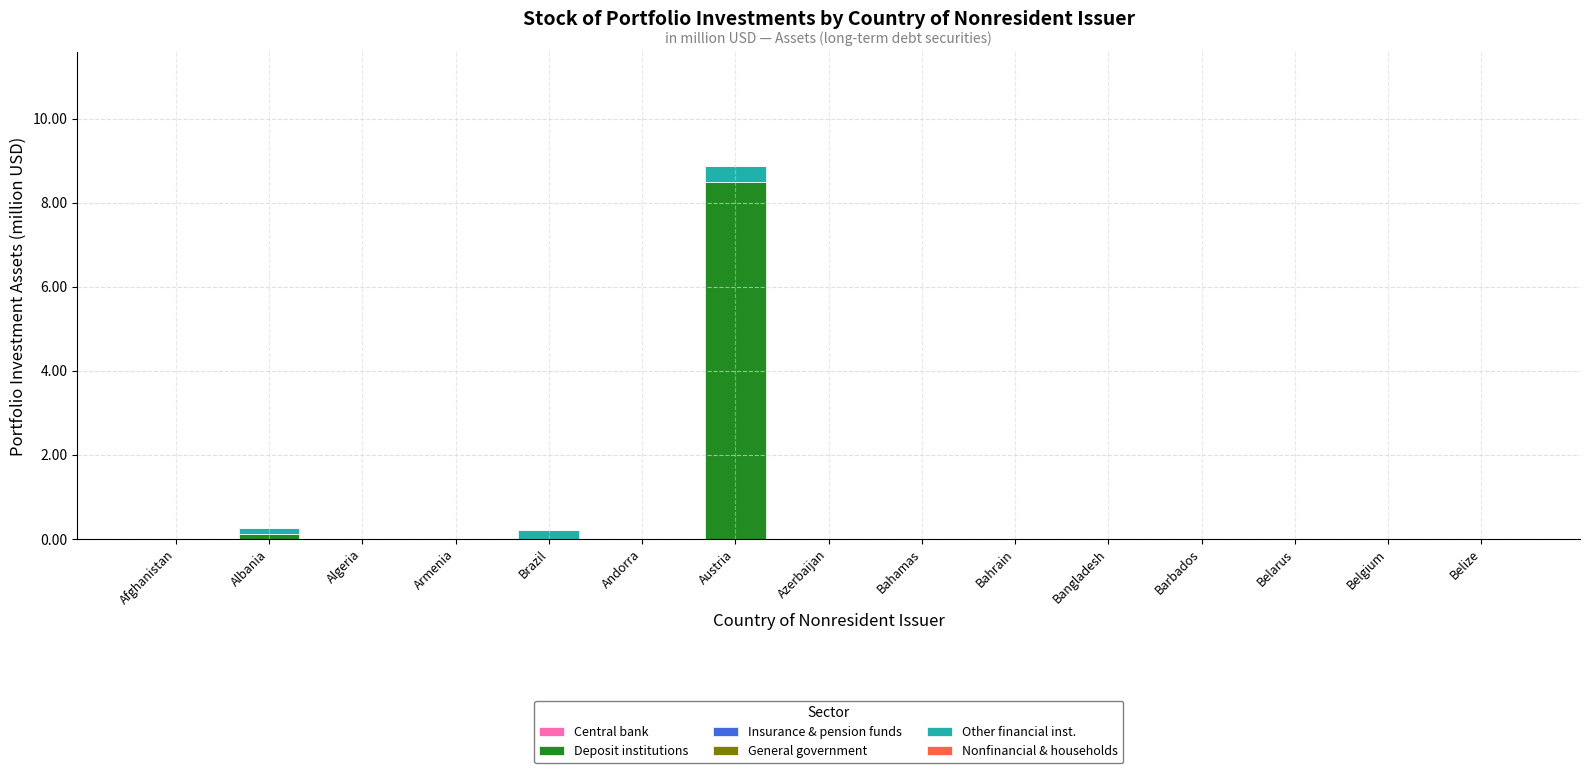

Reading right to left, transcribe the values for Deposit institutions.

Belize=0.0	Belgium=0.0	Belarus=0.0	Barbados=0.0	Bangladesh=0.0	Bahrain=0.0	Bahamas=0.0	Azerbaijan=0.0	Austria=8.5	Andorra=0.0	Brazil=0.0	Armenia=0.0	Algeria=0.0	Albania=0.1	Afghanistan=0.0